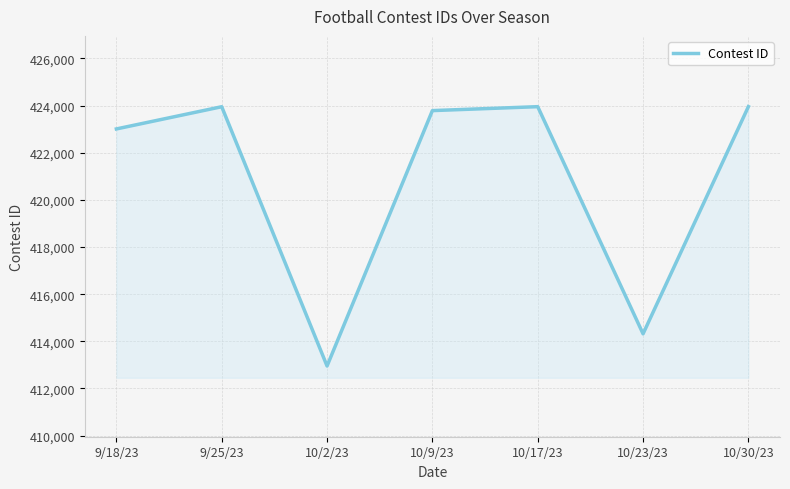

Approximately how many times larger is the value at 10/9/23 compared to 9/18/23?

1.0